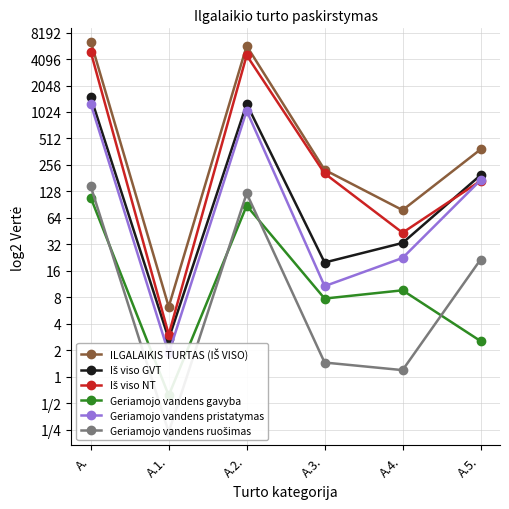

Rank the series by their maximum value, from highest to lowest.

ILGALAIKIS TURTAS (IŠ VISO), Iš viso NT, Iš viso GVT, Geriamojo vandens pristatymas, Geriamojo vandens ruošimas, Geriamojo vandens gavyba